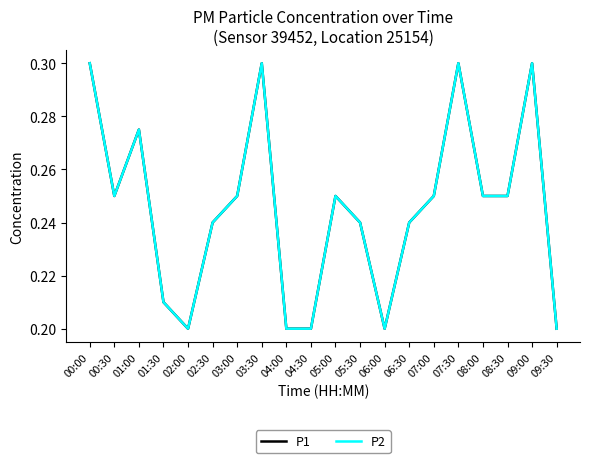

Which label corresponds to the smallest value in the chart?

02:00